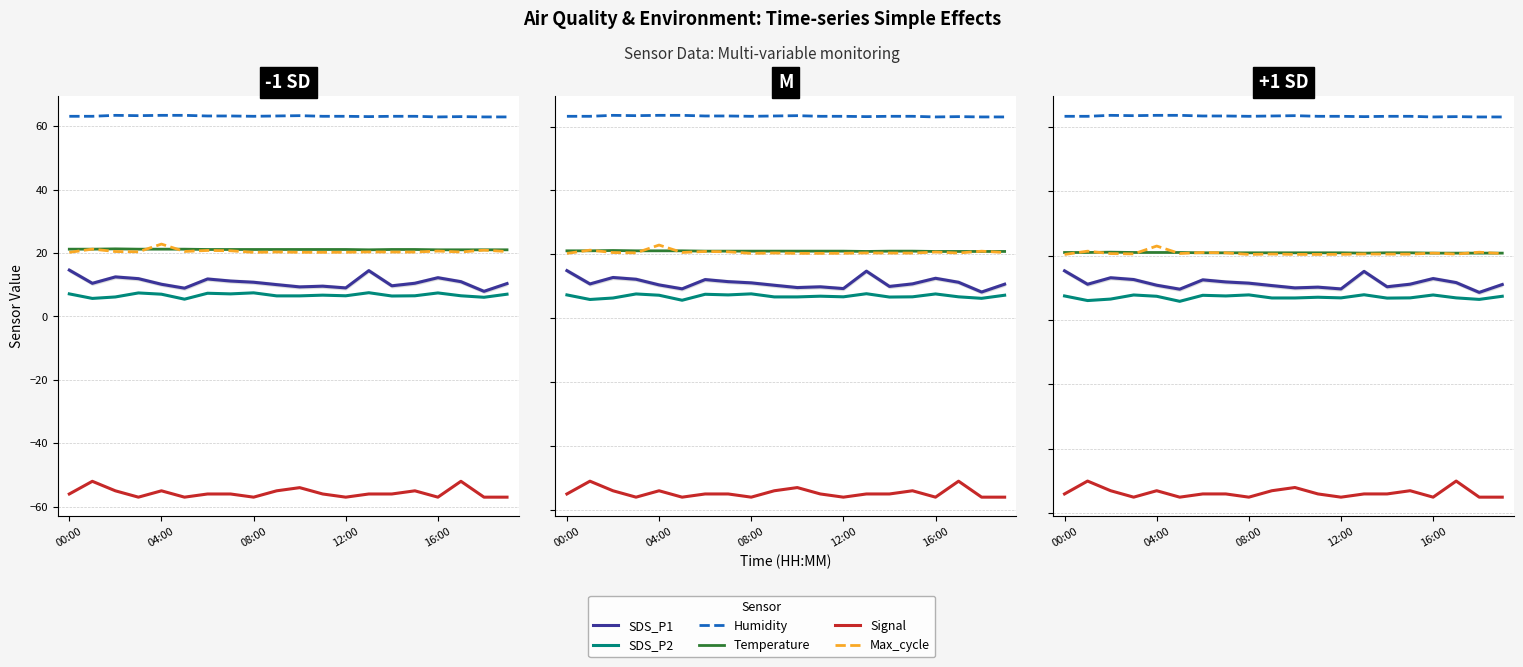

Where is SDS_P1 nearest to the value 11?

17